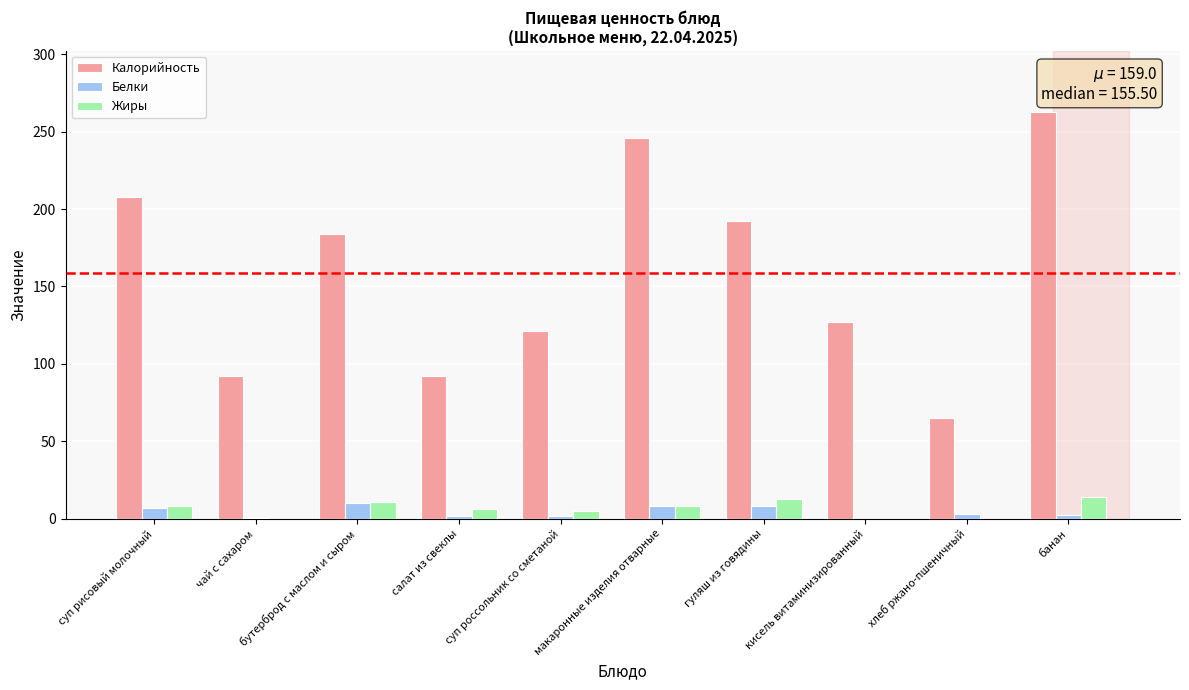

What is the highest value of the Белки series?

10.0